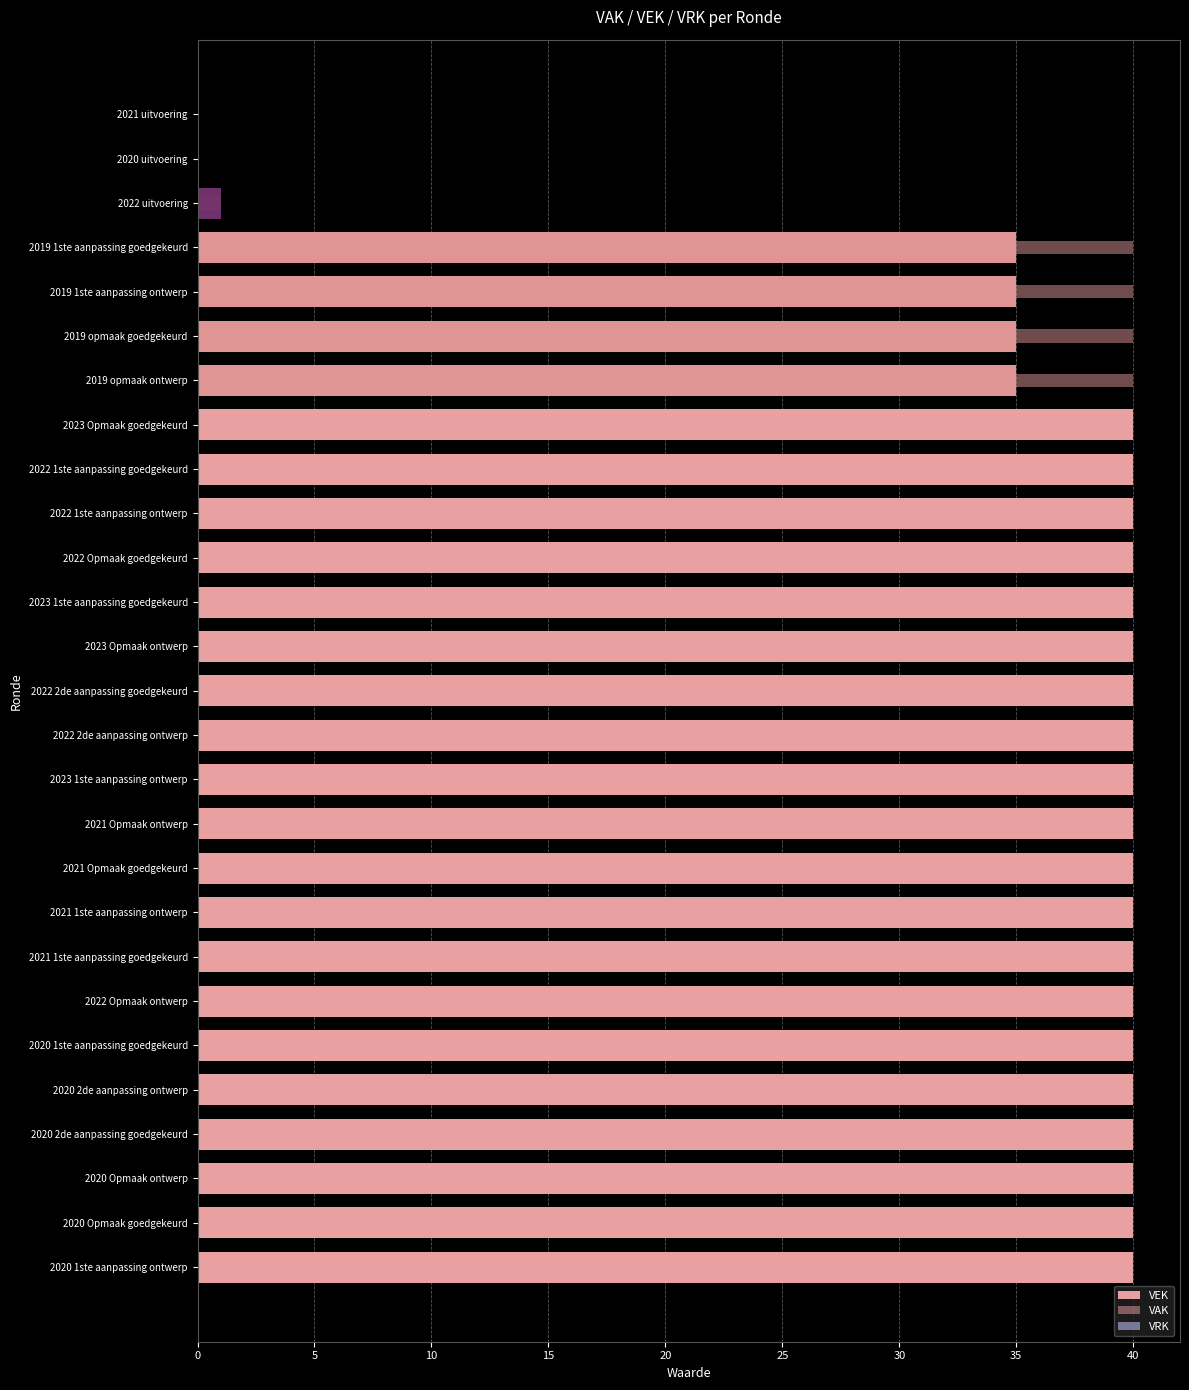

What is the difference between the highest and lowest values at 10?

39.9